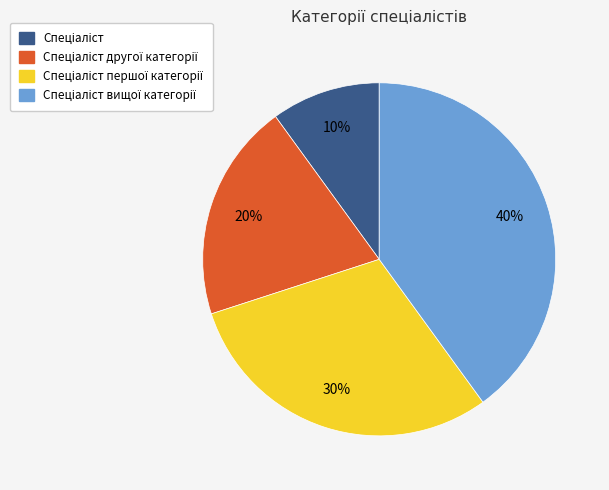

To the nearest percent, what is the difference between the largest and smallest slice percentages?

30%